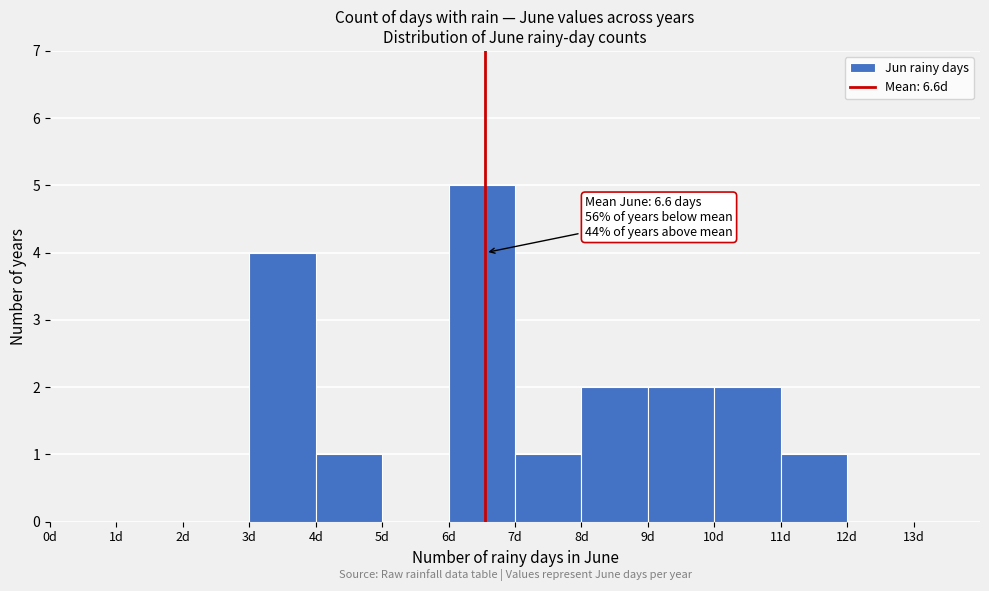

Over which range of the x-axis is the bar tallest?

6 to 7